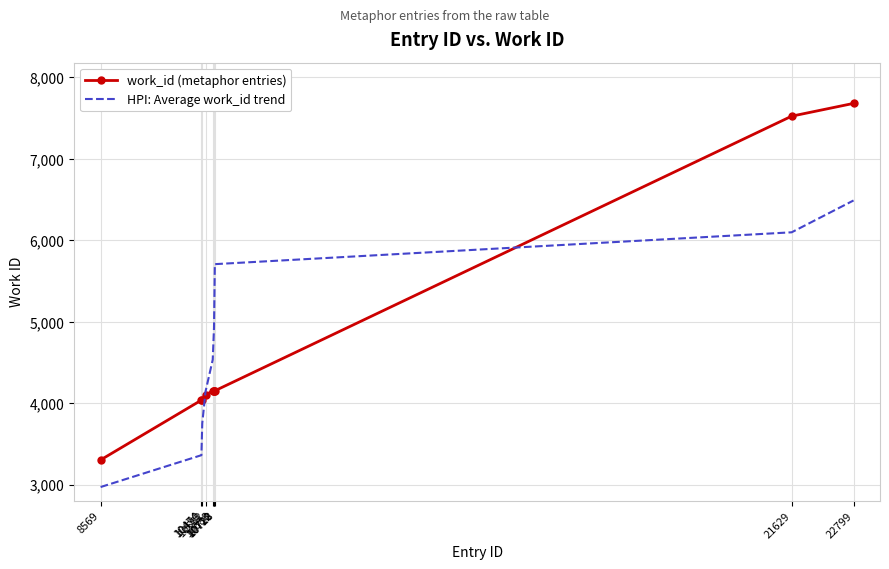

List the series in order of their peak value, highest first.

work_id (metaphor entries), HPI: Average work_id trend